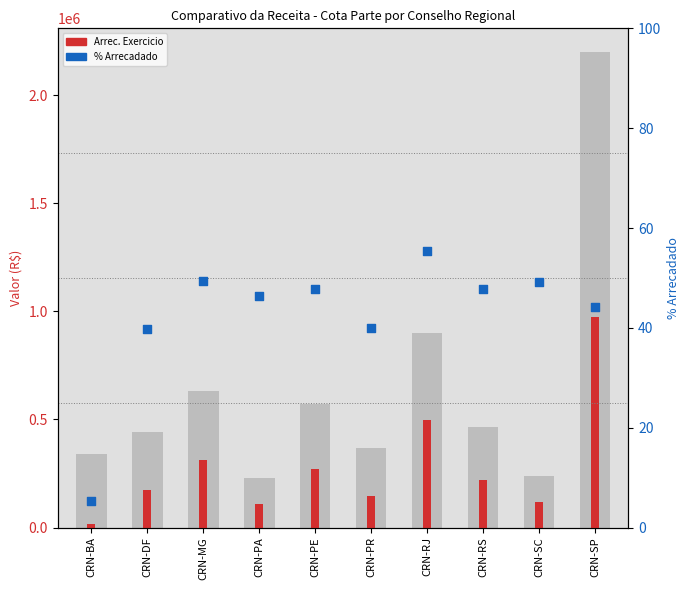

Which series has the widest spread of Y values?

Arrec. Exercicio